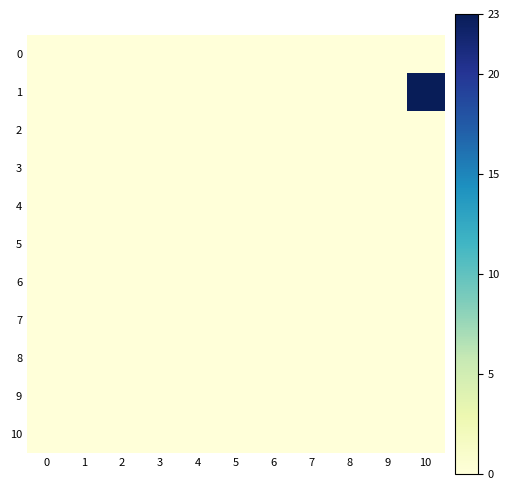

Reading left to right, list all the values displayed in this chart.

0: 0=0	1=0	2=0	3=0	4=0	5=0	6=0	7=0	8=0	9=0	10=0
1: 0=0	1=0	2=0	3=0	4=0	5=0	6=0	7=0	8=0	9=0	10=23
2: 0=0	1=0	2=0	3=0	4=0	5=0	6=0	7=0	8=0	9=0	10=0
3: 0=0	1=0	2=0	3=0	4=0	5=0	6=0	7=0	8=0	9=0	10=0
4: 0=0	1=0	2=0	3=0	4=0	5=0	6=0	7=0	8=0	9=0	10=0
5: 0=0	1=0	2=0	3=0	4=0	5=0	6=0	7=0	8=0	9=0	10=0
6: 0=0	1=0	2=0	3=0	4=0	5=0	6=0	7=0	8=0	9=0	10=0
7: 0=0	1=0	2=0	3=0	4=0	5=0	6=0	7=0	8=0	9=0	10=0
8: 0=0	1=0	2=0	3=0	4=0	5=0	6=0	7=0	8=0	9=0	10=0
9: 0=0	1=0	2=0	3=0	4=0	5=0	6=0	7=0	8=0	9=0	10=0
10: 0=0	1=0	2=0	3=0	4=0	5=0	6=0	7=0	8=0	9=0	10=0